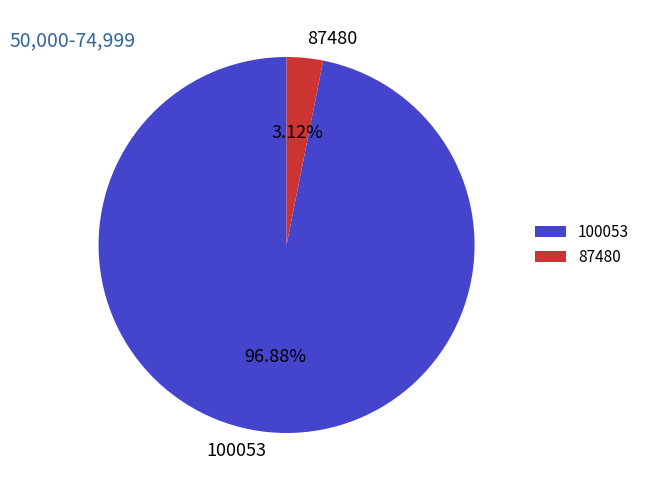

To the nearest percent, what percentage of the pie is 87480?

3%